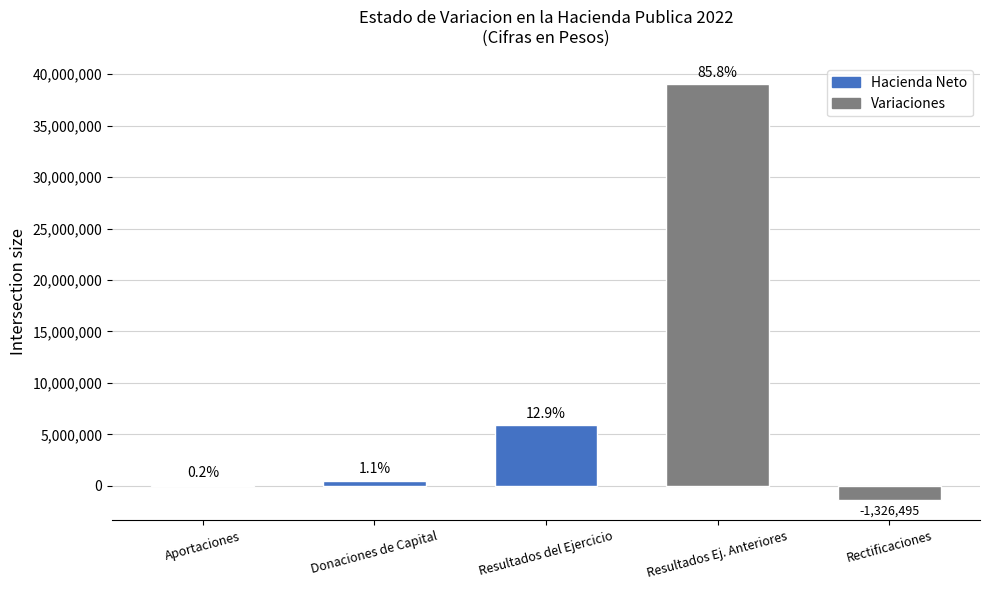

What is the greatest value displayed?

39025504